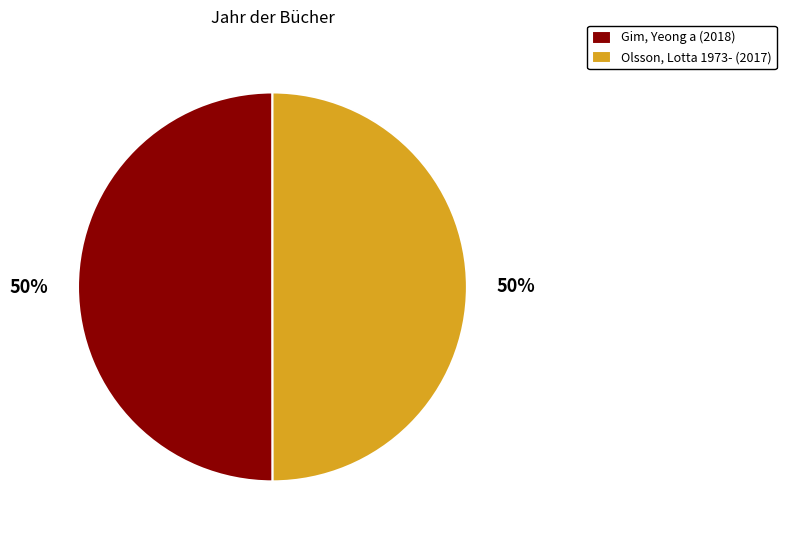

What percentage is the Gim, Yeong a slice, to the nearest percent?

50%